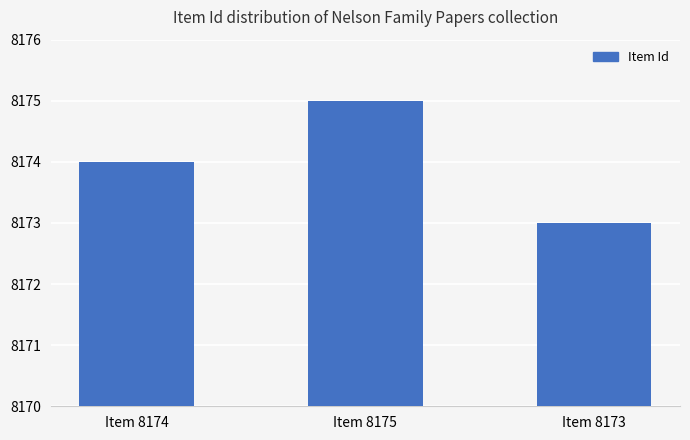

What is the ratio of the value at Item 8174 to the value at Item 8173?

1.0